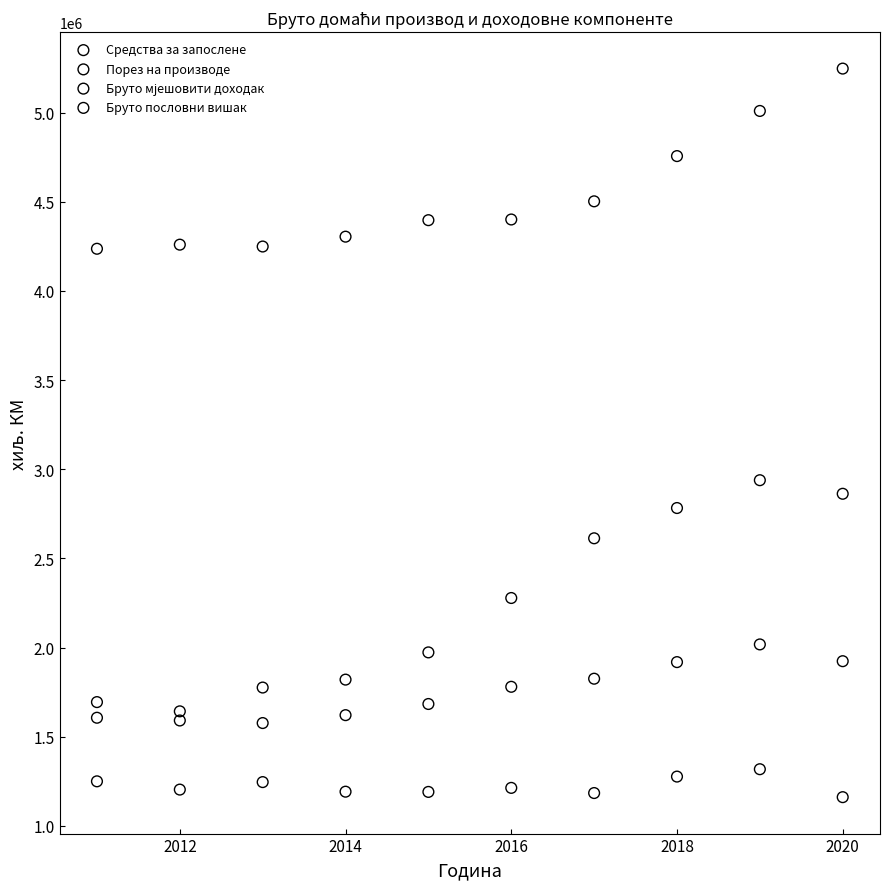

Across all series, what Y value is closest to 3204168?

2938767.0